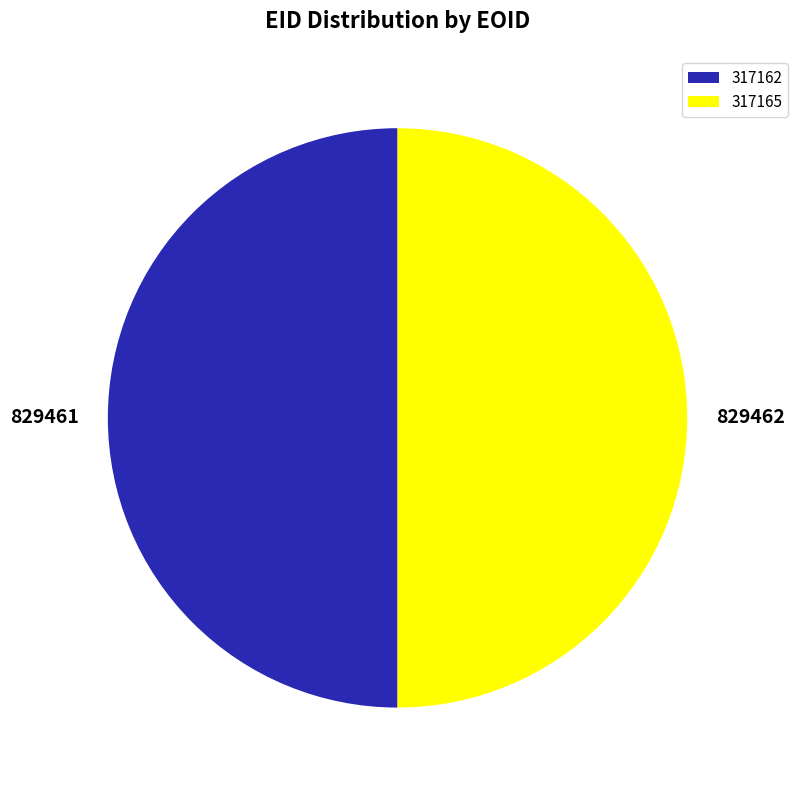

Do 317162 and 317165 together represent more than half of the pie?

Yes